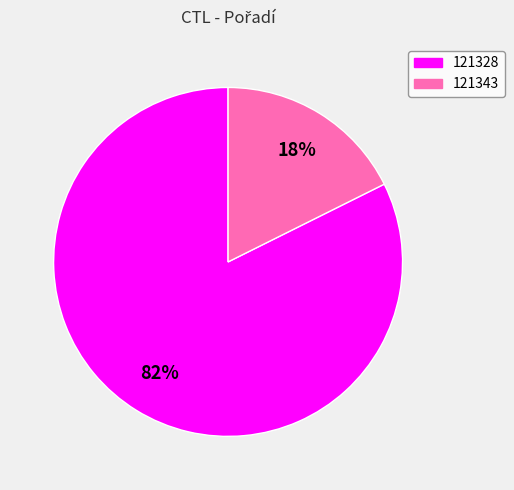

To the nearest percent, what percentage of the pie is 121328?

82%